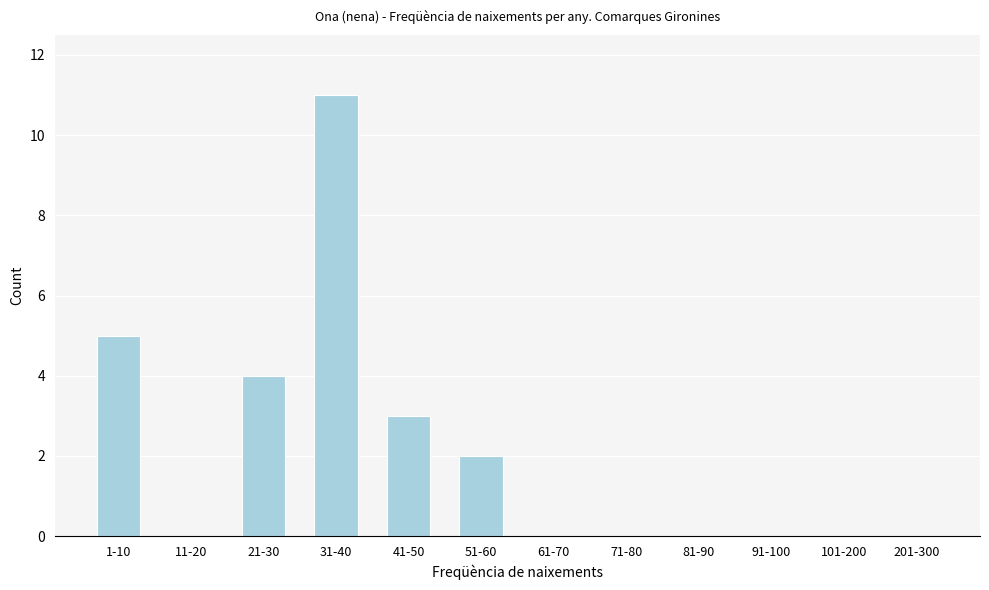

Reading left to right, list all the values displayed in this chart.

1-10=5	11-20=0	21-30=4	31-40=11	41-50=3	51-60=2	61-70=0	71-80=0	81-90=0	91-100=0	101-200=0	201-300=0